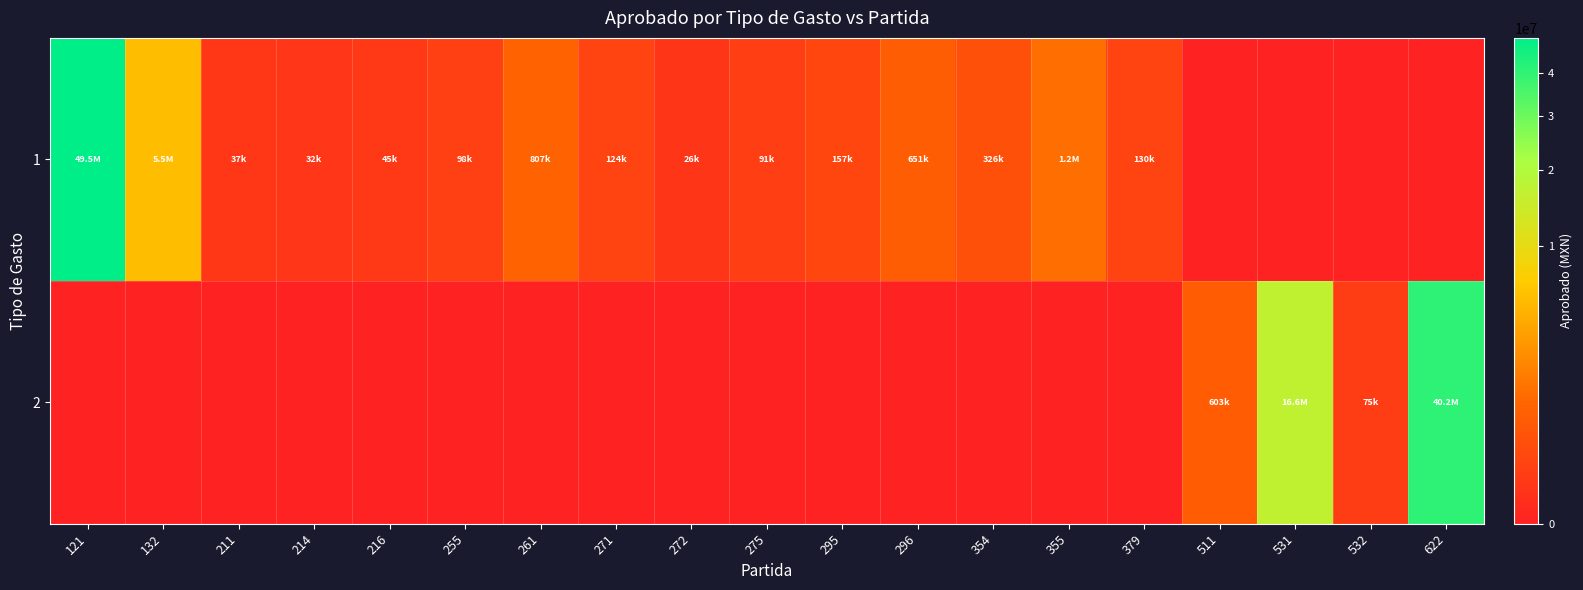

What is the total value across all series at 121?

49505181.6